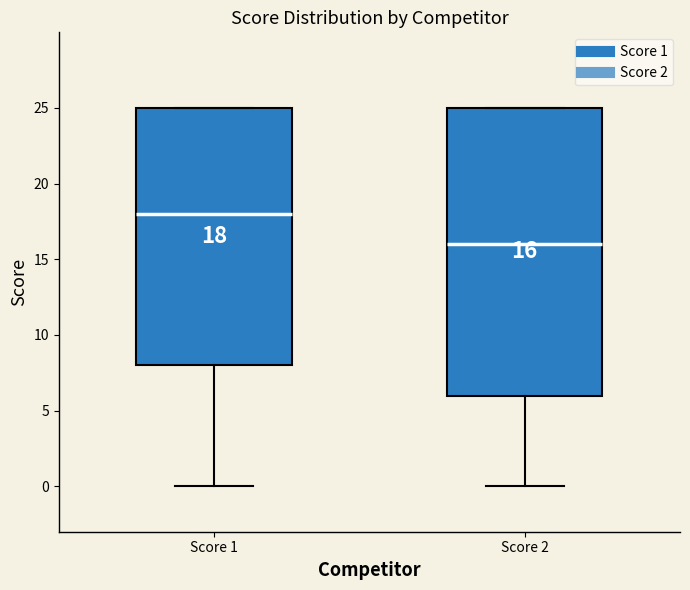

Which box's median line is the highest?

Score 1